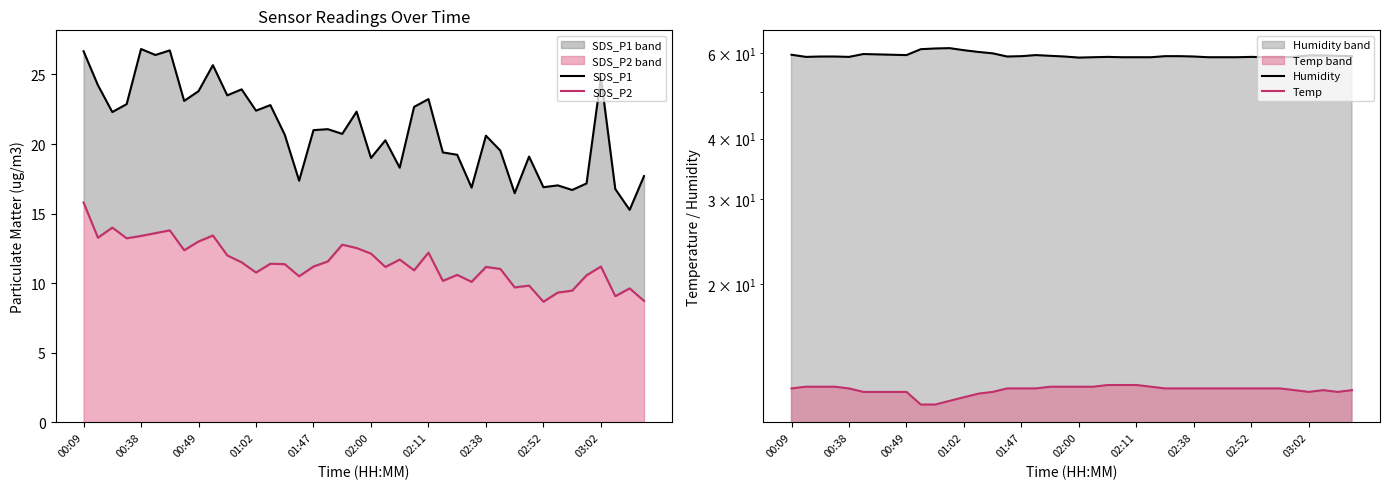

What are all the series names shown in the legend?

SDS_P1 line, SDS_P2 line, Humidity line, Temp line